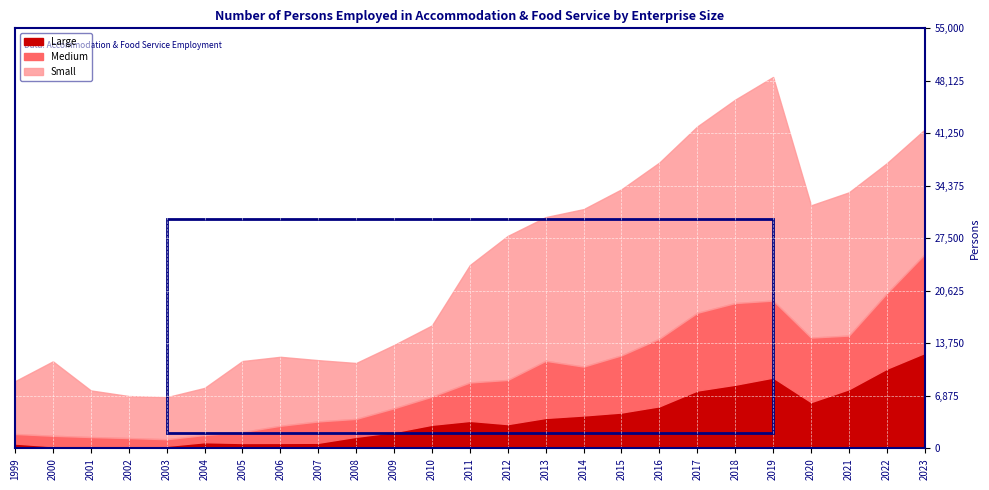

The Medium series shows 5031 at 2011. True or false?

True